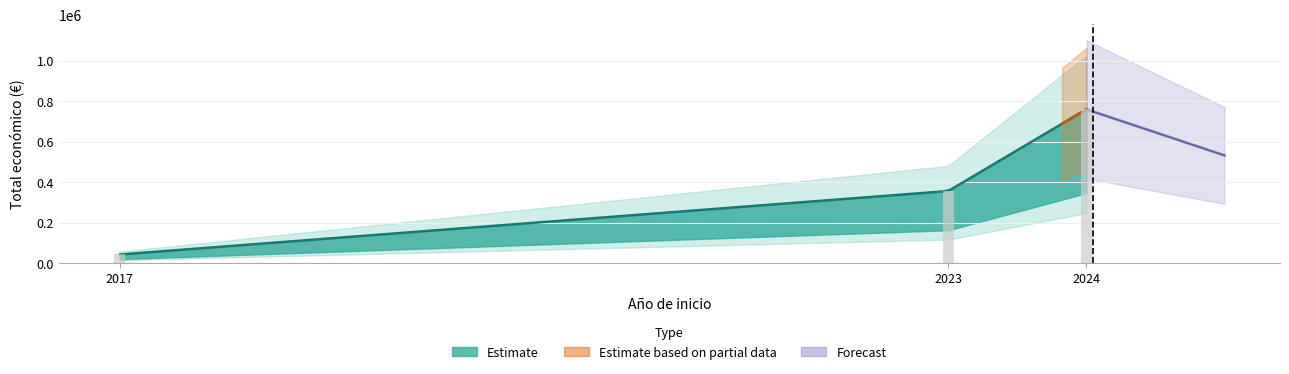

How many values are below 160226?

2